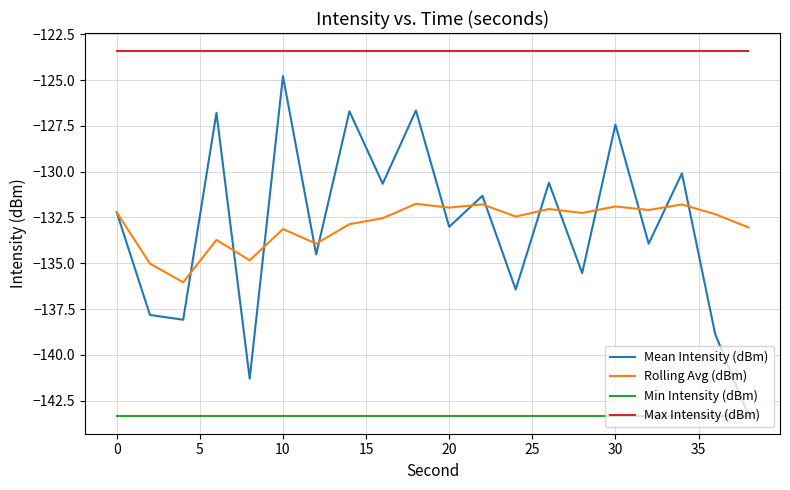

Rank the series by their maximum value, from lowest to highest.

Min Intensity (dBm), Rolling Avg (dBm), Mean Intensity (dBm), Max Intensity (dBm)